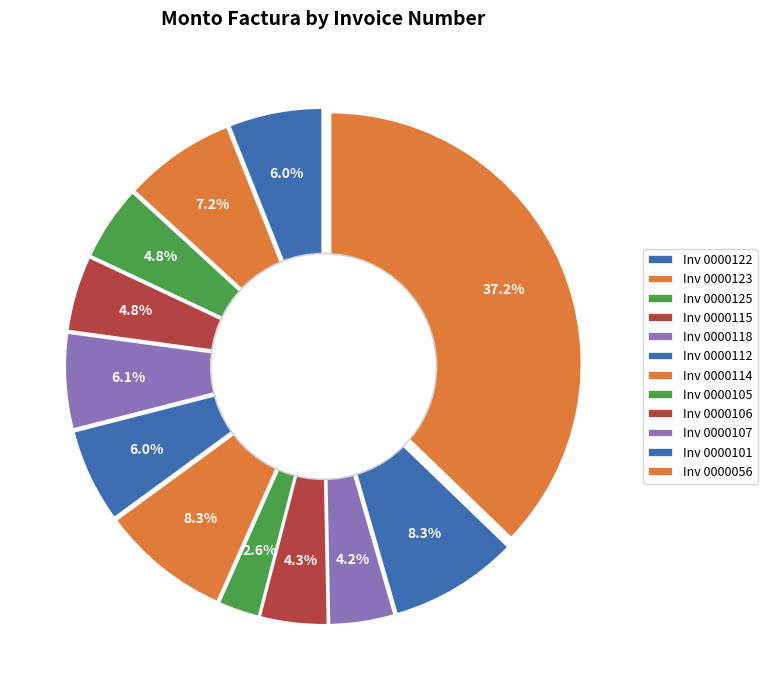

Which category has the biggest portion of the pie?

001-001-0000056